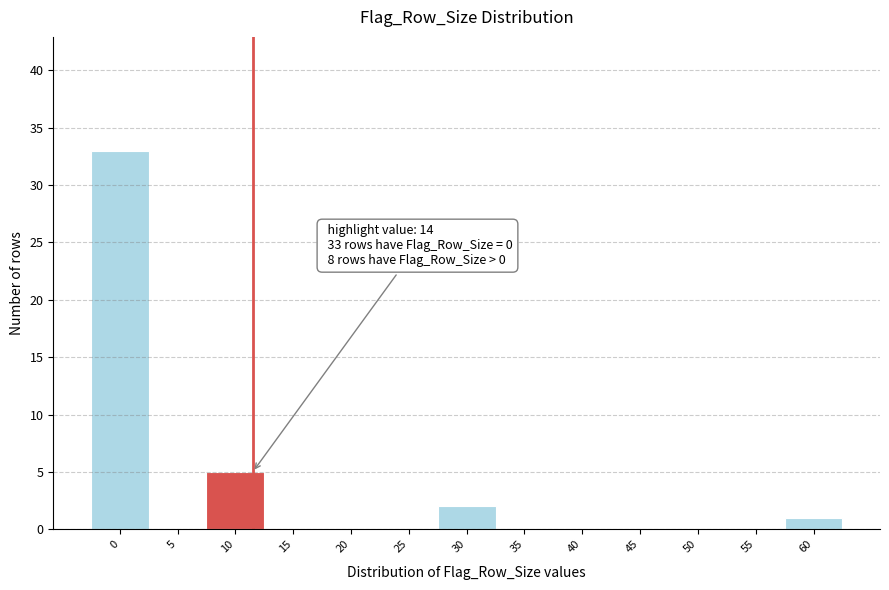

Reading right to left, transcribe all the data shown in this chart.

60=1	55=0	50=0	45=0	40=0	35=0	30=2	25=0	20=0	15=0	10=5	5=0	0=33